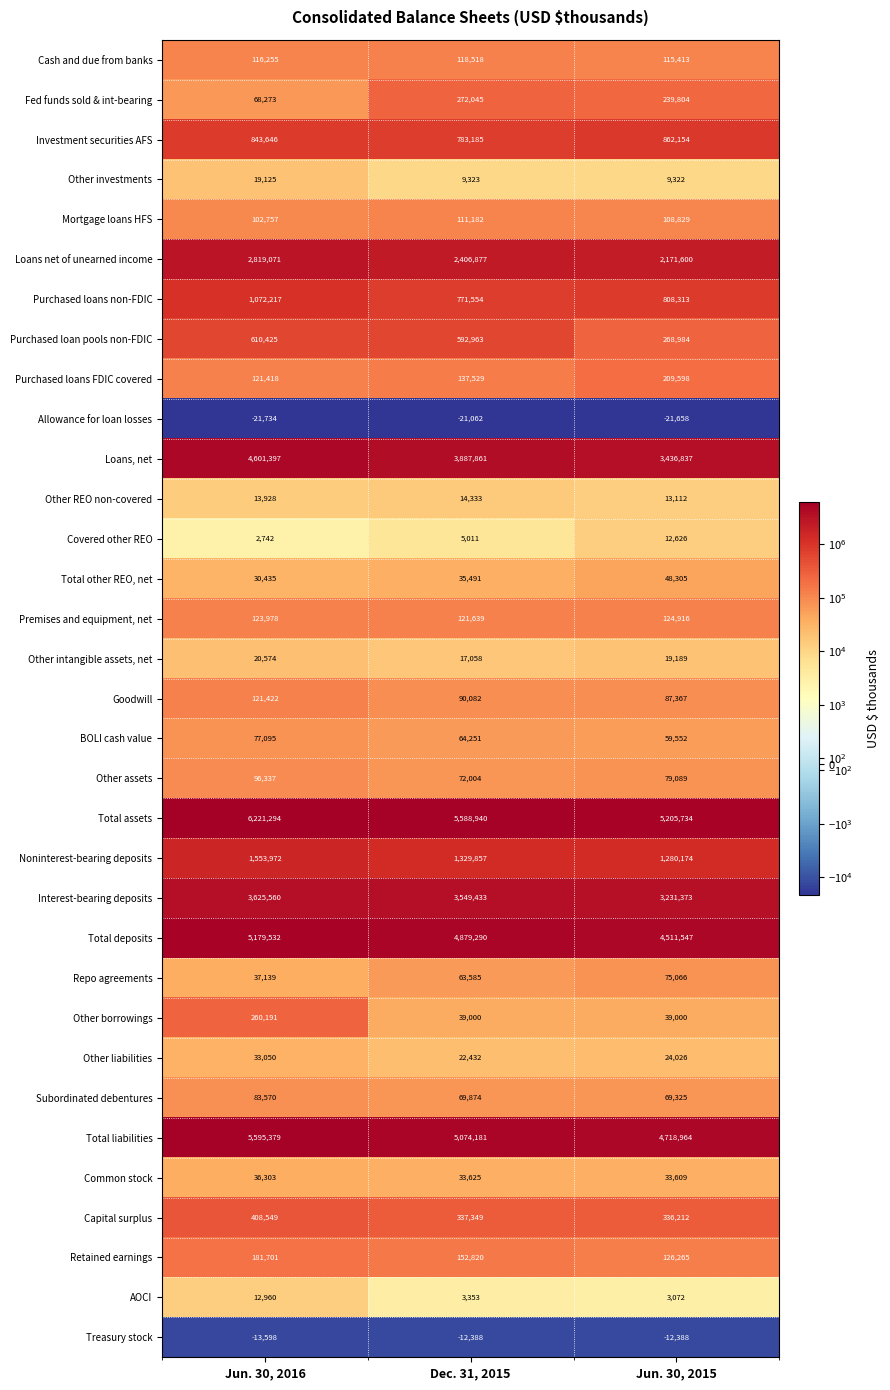

Which series has the largest total across all categories?

Total assets